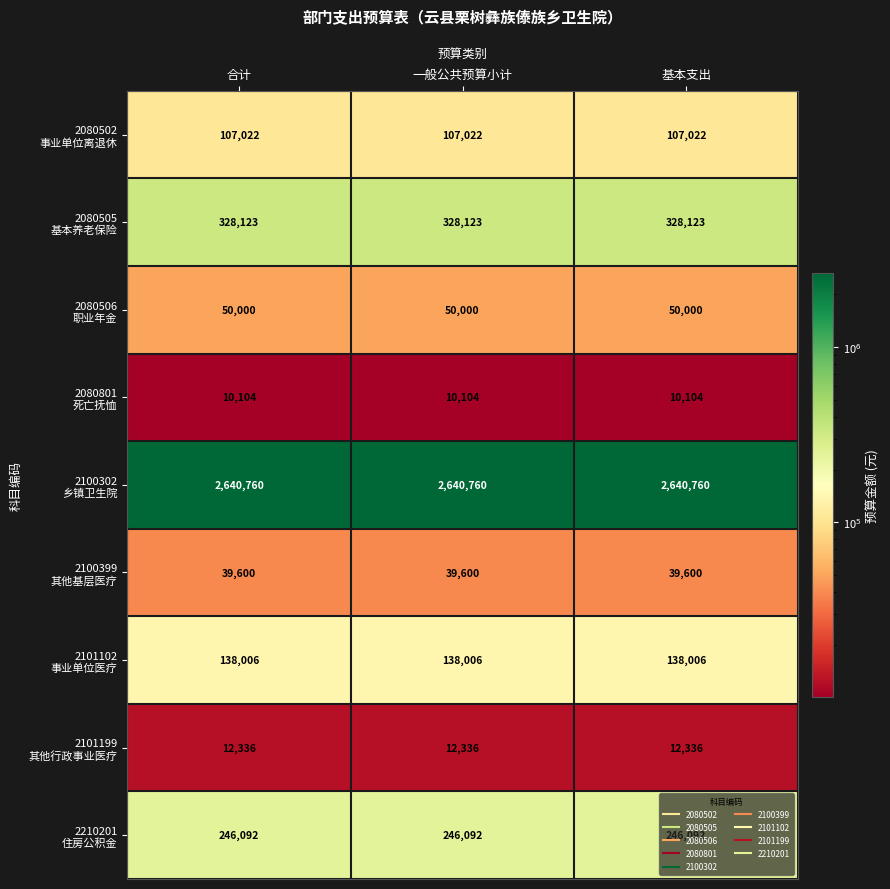

What is the total value across all series at 一般公共预算小计?

3572043